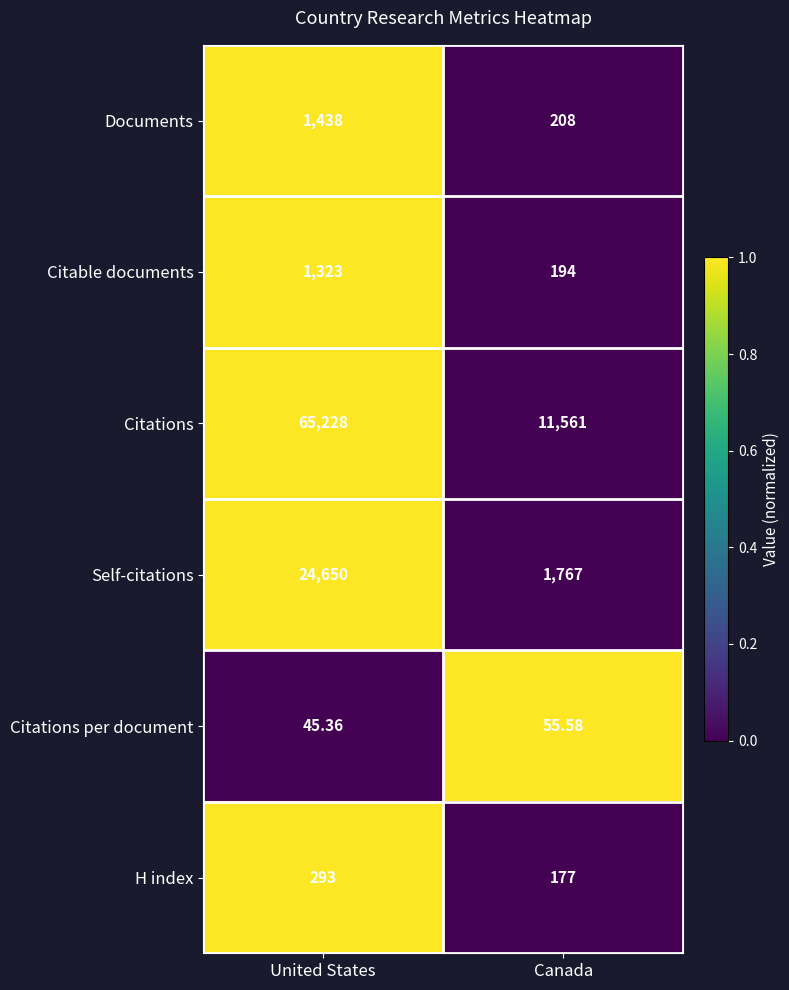

Rank the series at United States from lowest to highest value.

Citations per document, H index, Citable documents, Documents, Self-citations, Citations